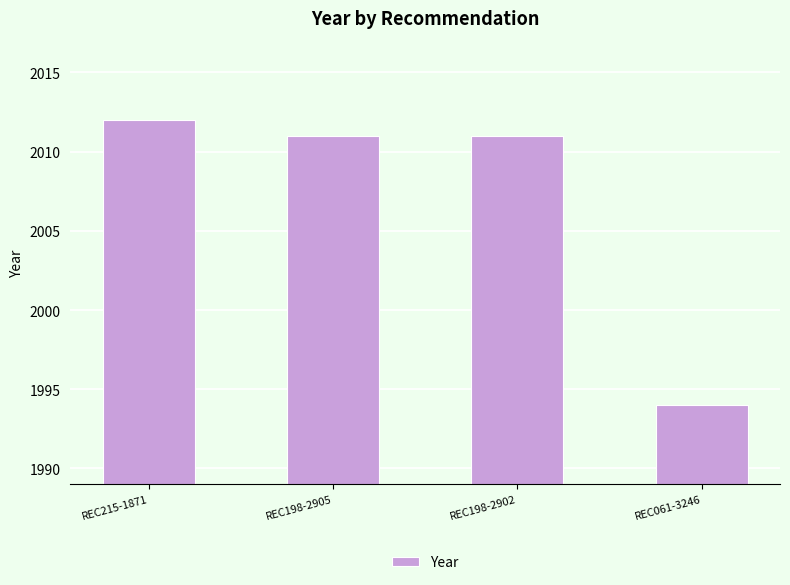

Reading left to right, list all the values displayed in this chart.

2012	2011	2011	1994